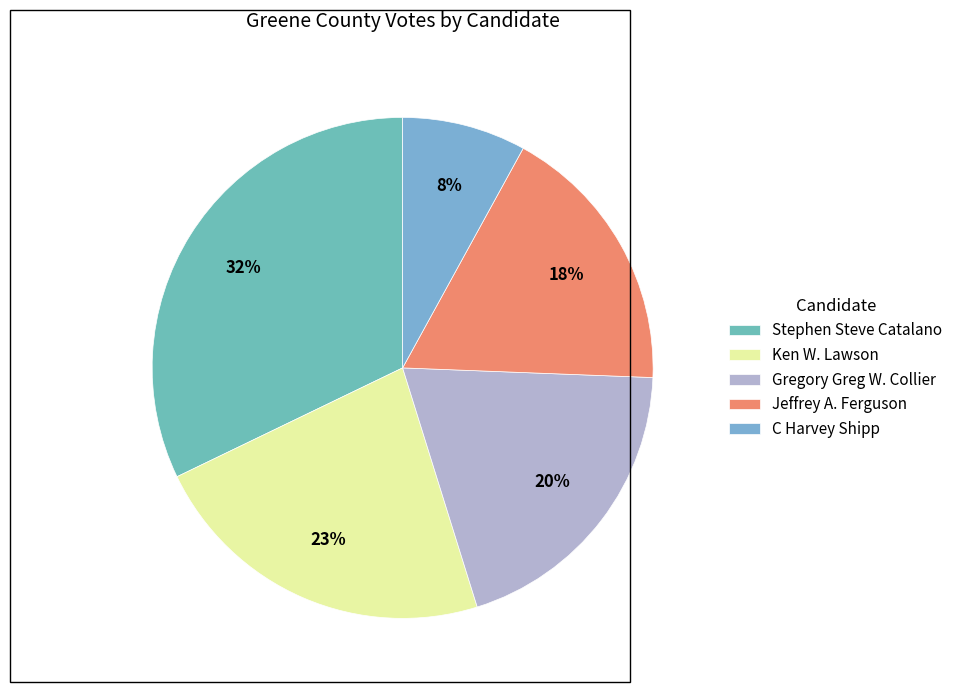

Which category has the smallest portion of the pie?

C Harvey Shipp